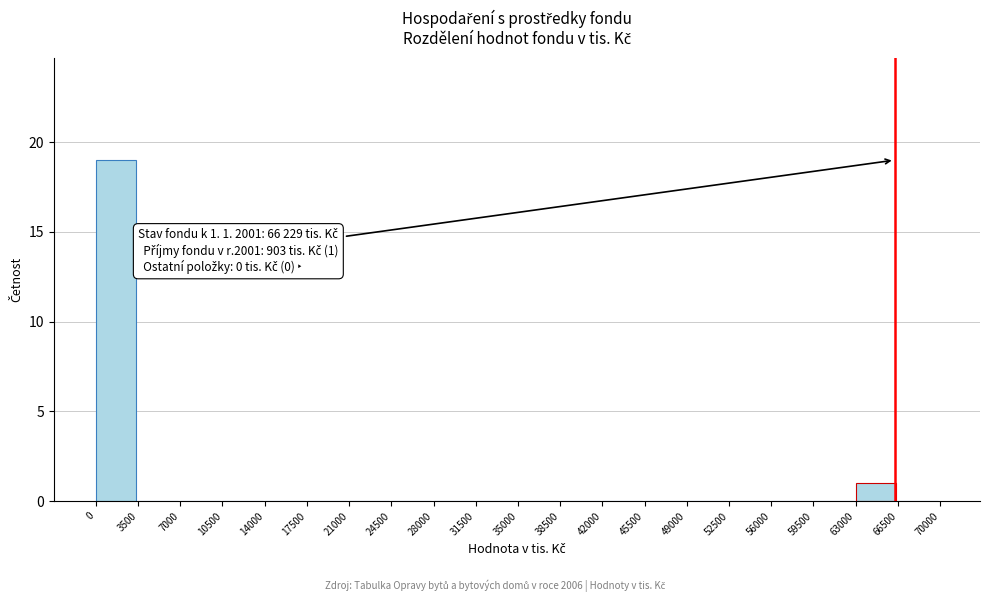

Reading left to right, extract all data points from this chart.

0=19	3500=0	7000=0	10500=0	14000=0	17500=0	21000=0	24500=0	28000=0	31500=0	35000=0	38500=0	42000=0	45500=0	49000=0	52500=0	56000=0	59500=0	63000=1	66500=0